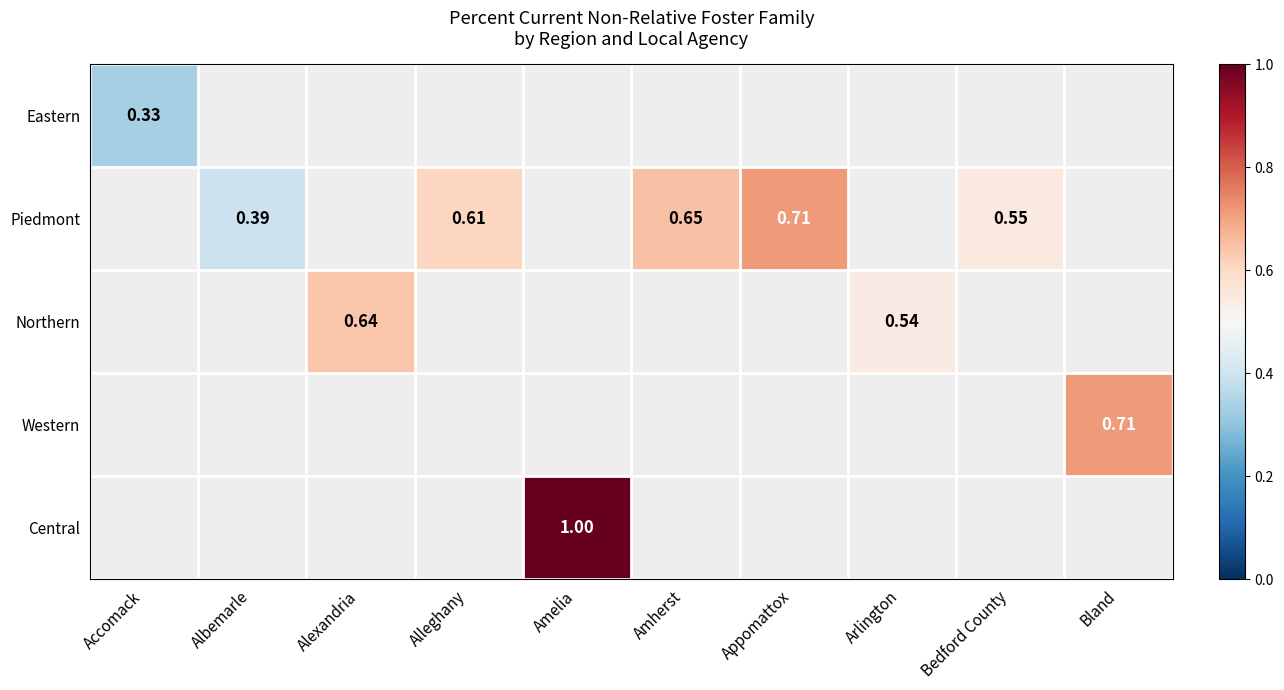

Count the number of data series in this chart.

5